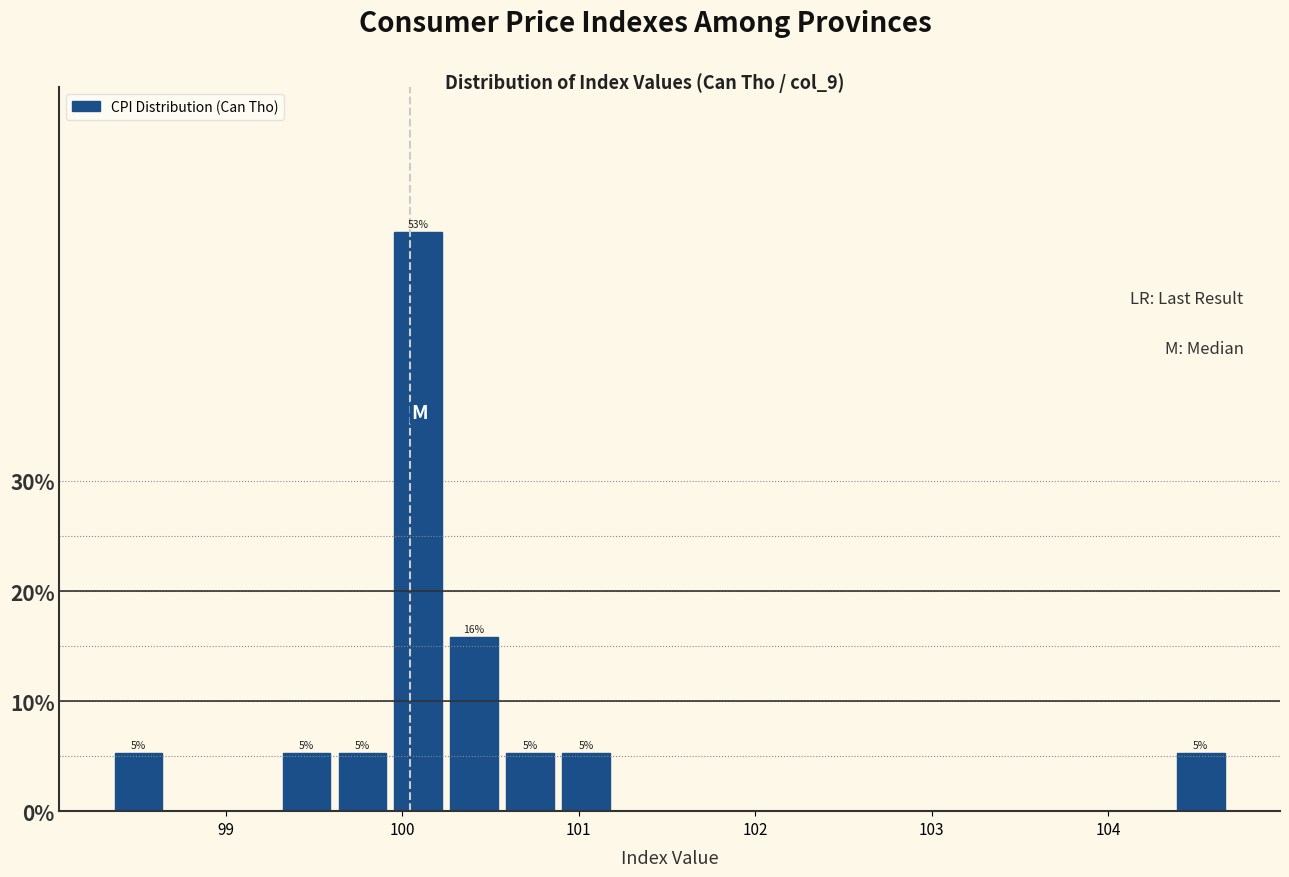

Around what value on the x-axis is the tallest bar? Give the approximate position of its centre, as read against the axis.

100.1